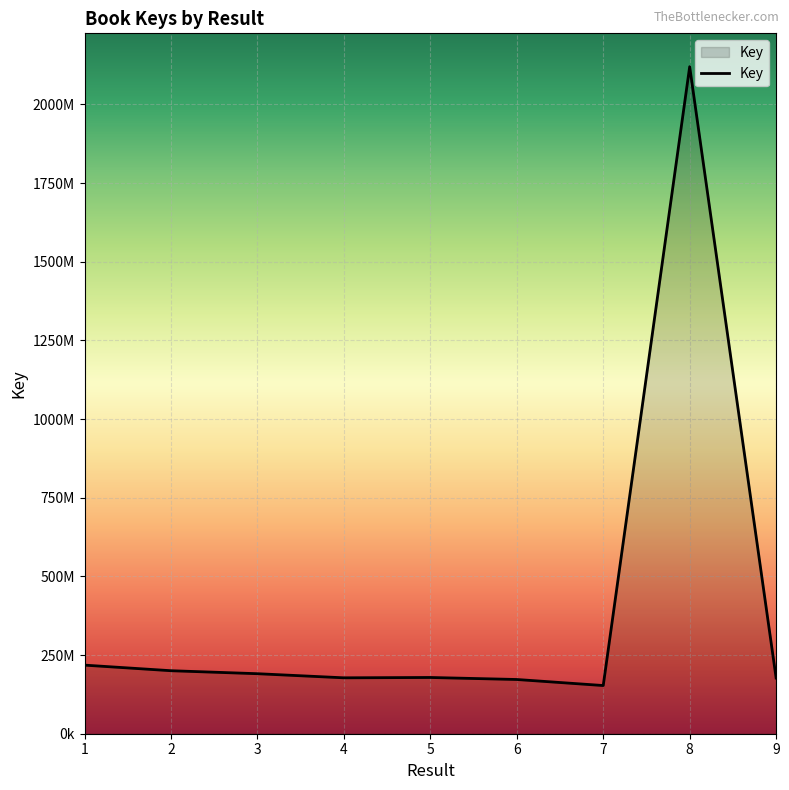

Does the chart display data point markers on the line(s)?

No